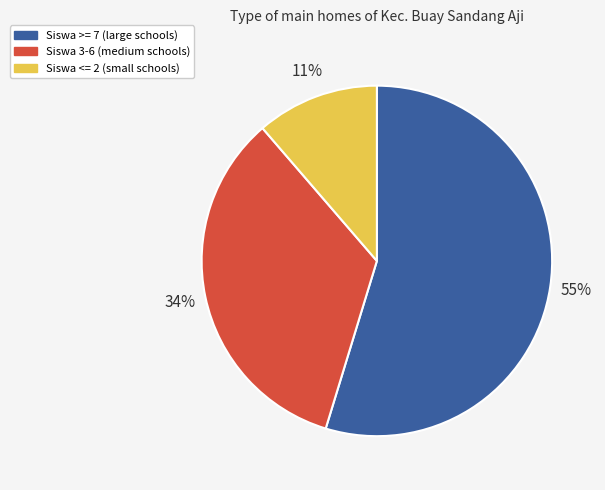

Is there a majority slice in this chart?

Yes